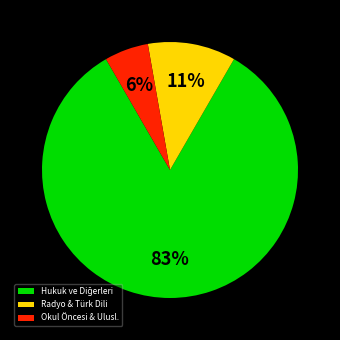

To the nearest percent, what percentage of the pie is Radyo & Türk Dili?

11%